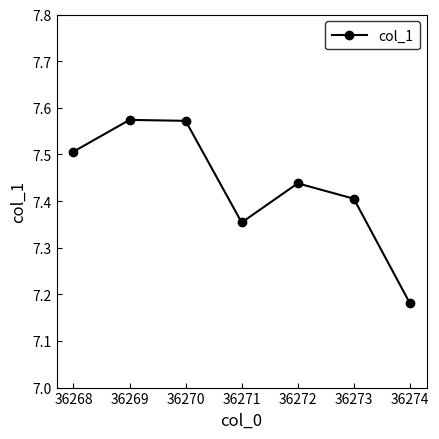

Count the number of categories in the chart.

7